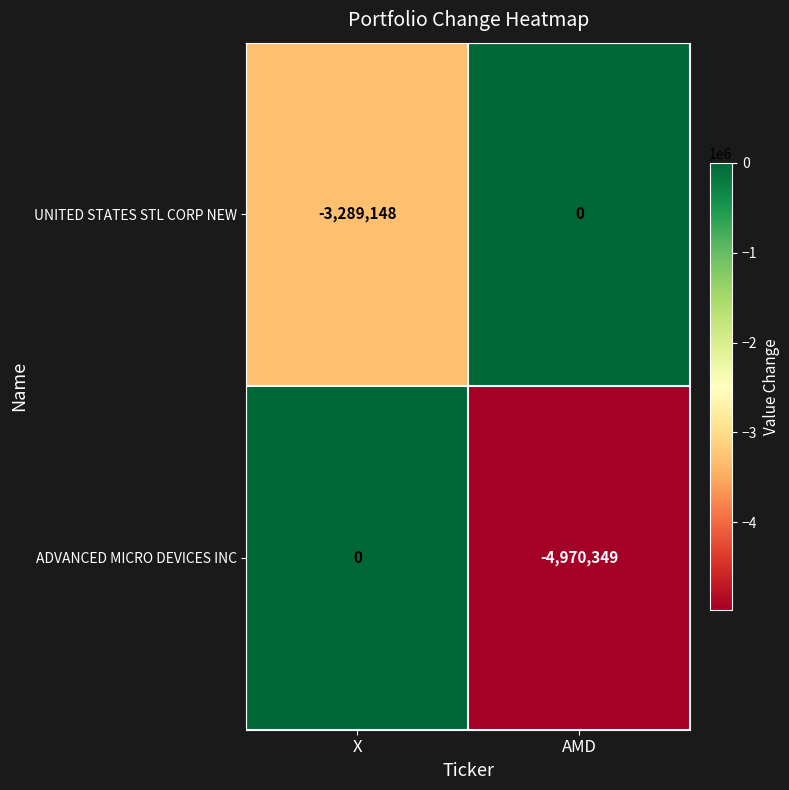

At AMD, list the series in order from largest to smallest.

UNITED STATES STL CORP NEW, ADVANCED MICRO DEVICES INC